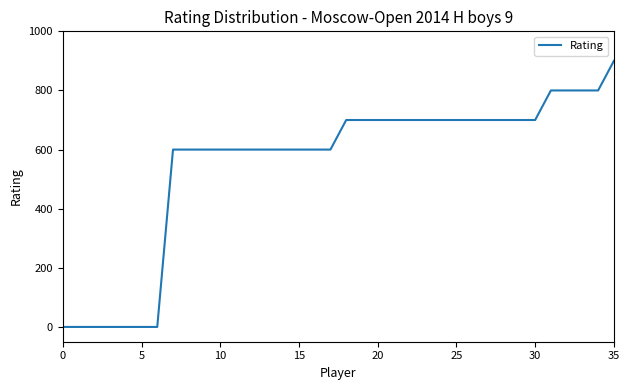

What is the greatest value displayed?

900